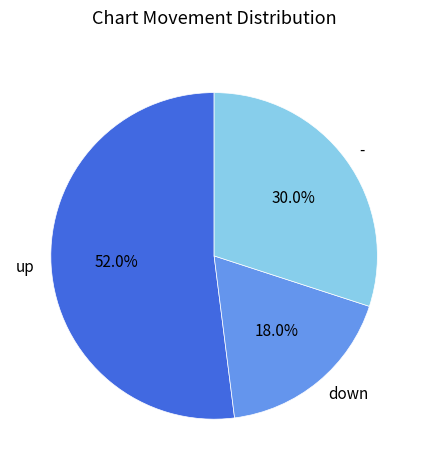

The up slice represents 52% of the pie. True or false?

True